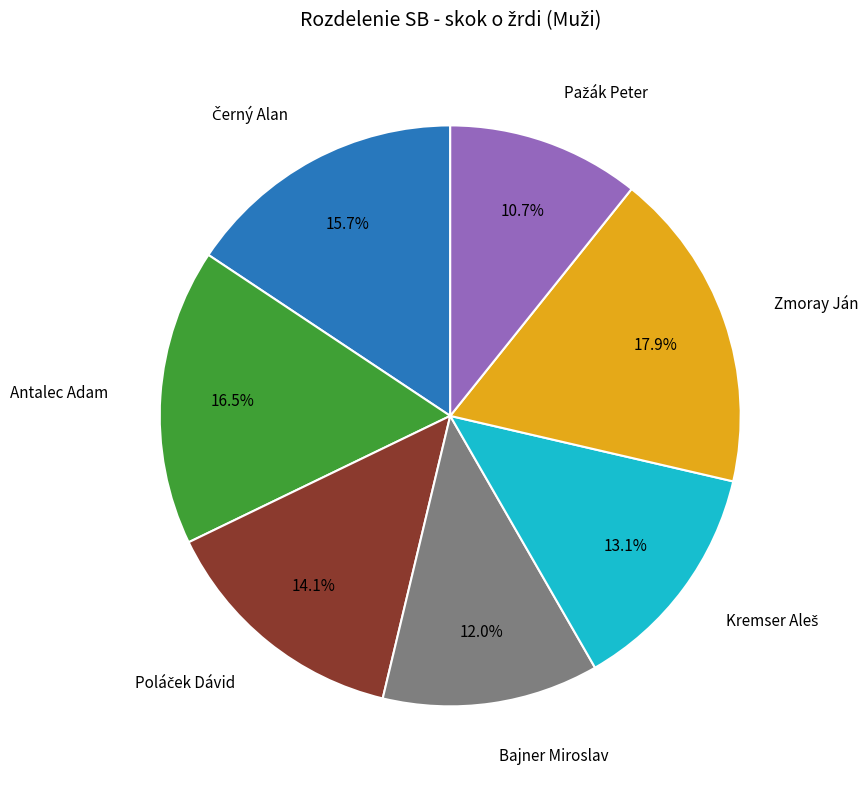

Is there a majority slice in this chart?

No